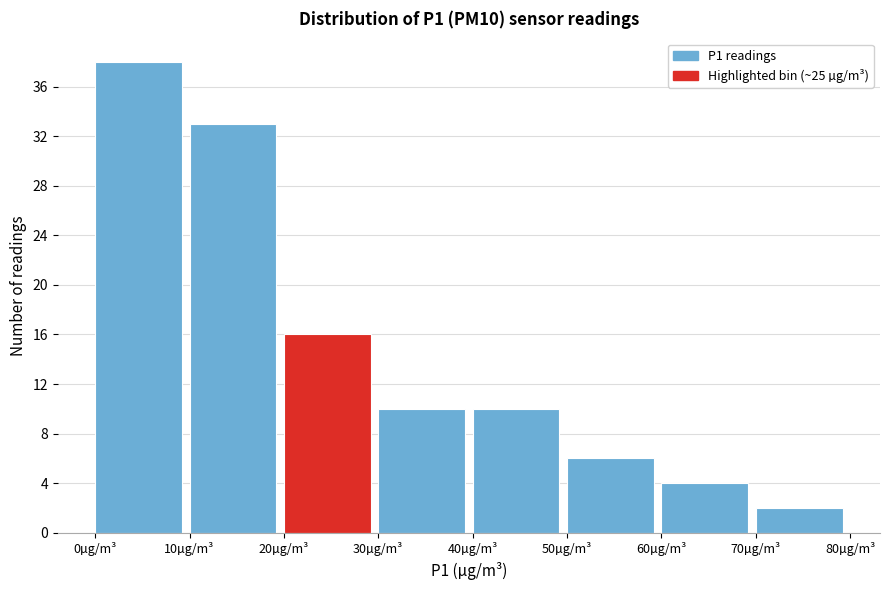

Reading left to right, list every bar in this chart as the range it spans on the x-axis followed by its height. The values are not printed on the chart, so give them approximately, as read against the axis.

0 to 10: 38
10 to 20: 33
20 to 30: 16
30 to 40: 10
40 to 50: 10
50 to 60: 6
60 to 70: 4
70 to 80: 2